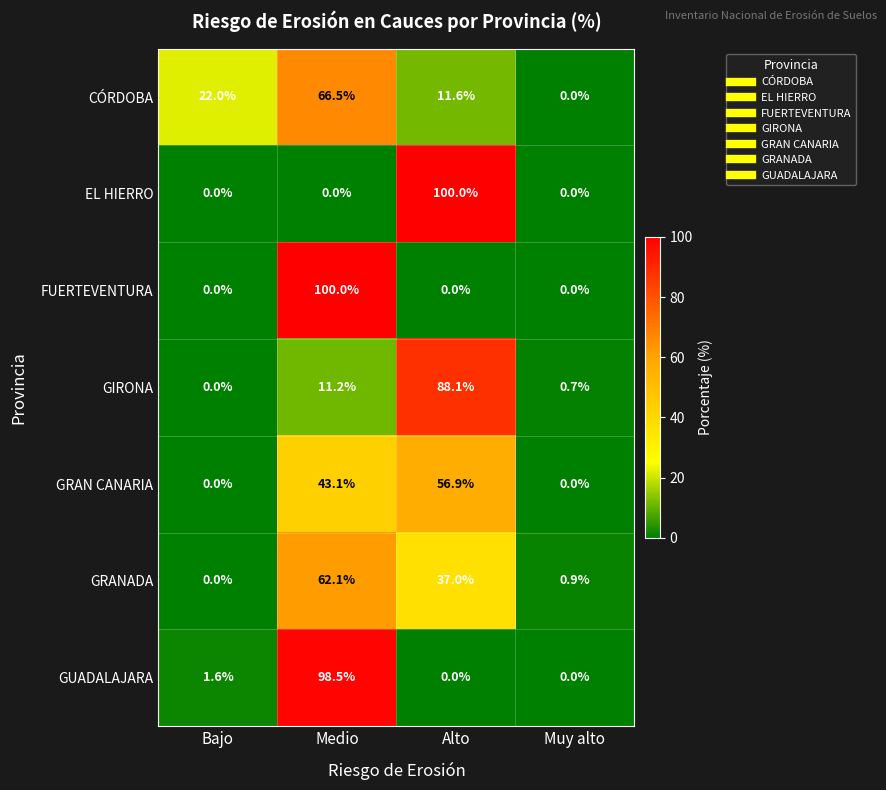

At how many categories does at least one series exceed 15?

3